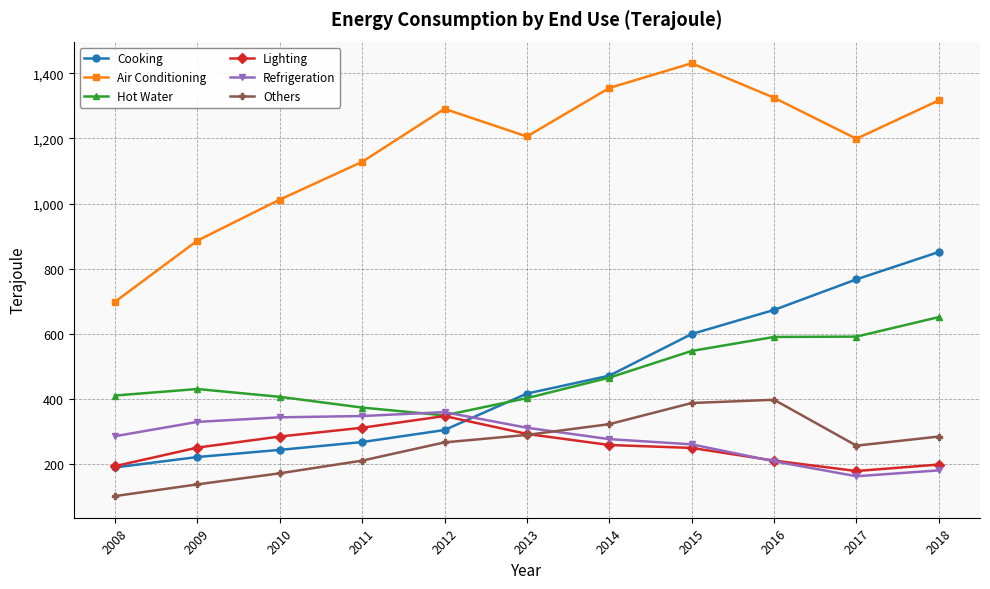

What is the greatest value displayed?

1431